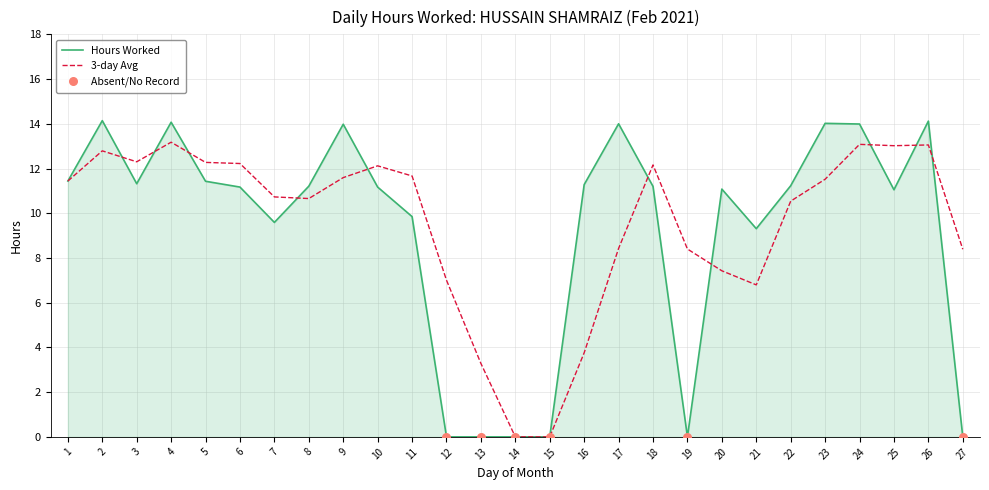

What is the spread (max minus min) of values at 7?

1.1